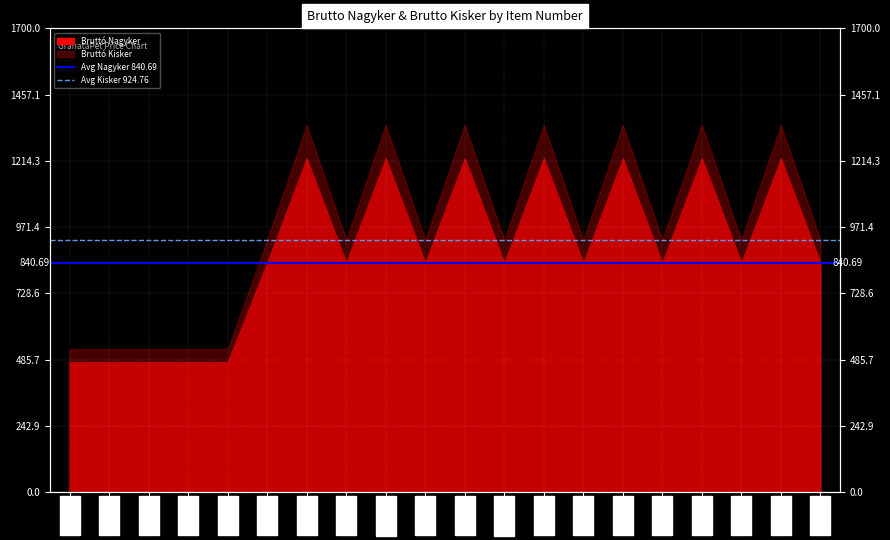

At which category is the sum across all series the highest?

191968